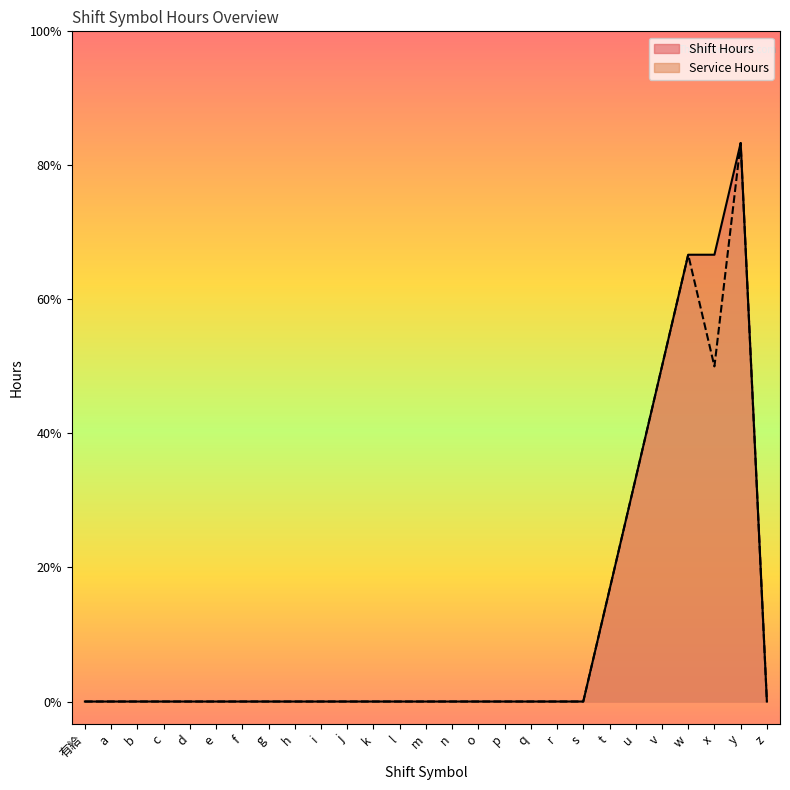

Is it true that Shift Hours equals 0 at g?

True